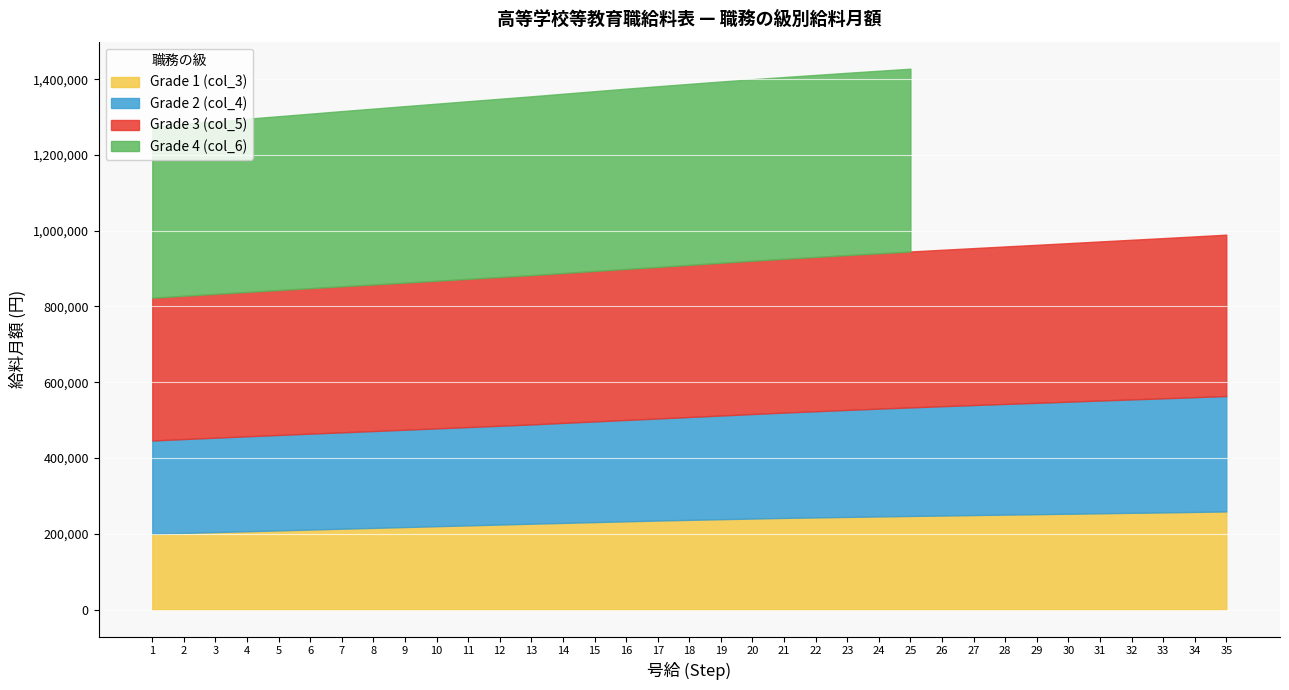

What is the lowest value of the Grade 1 (col_3) series?

199900